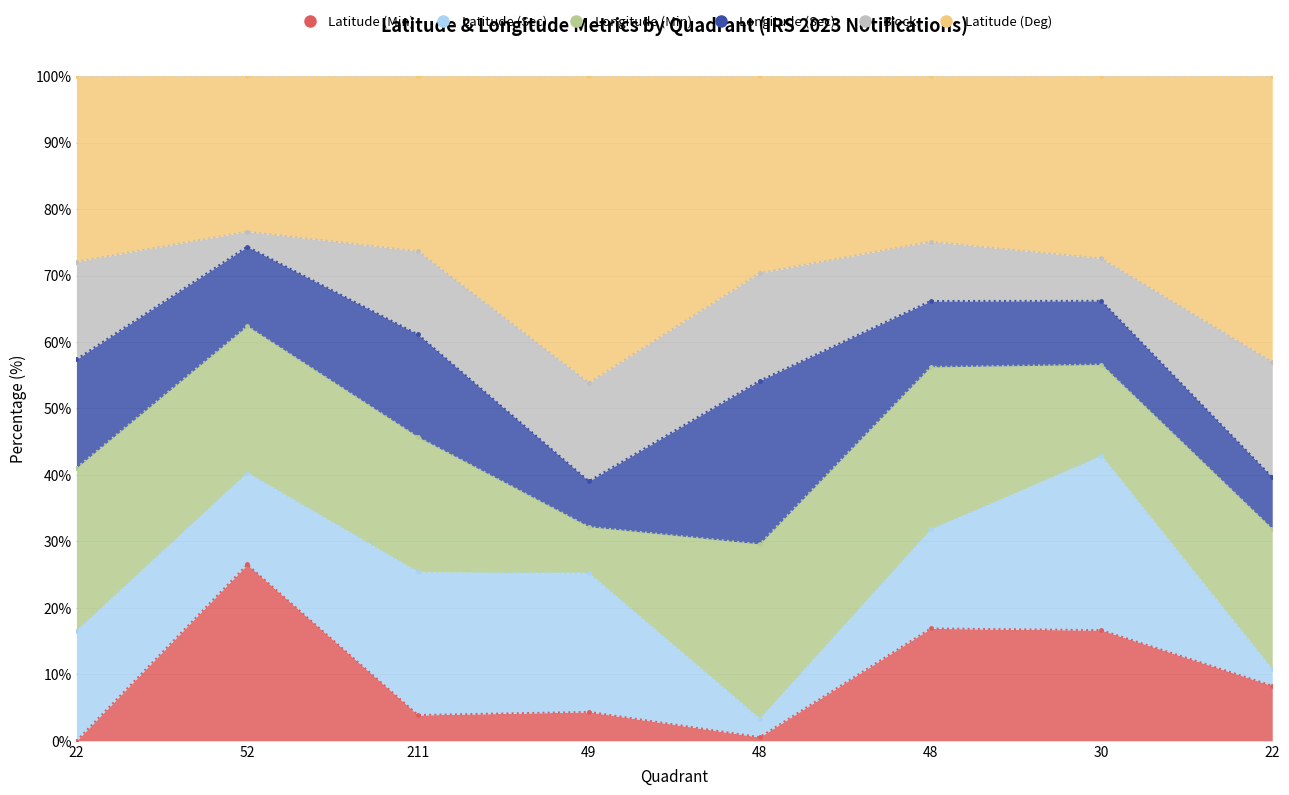

What is the label of the 5th point from the right?

49